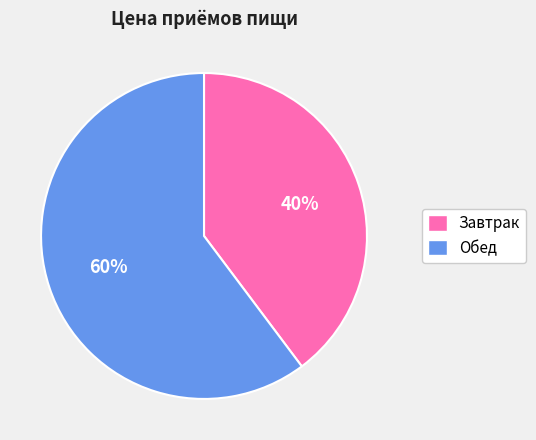

Which slice is the largest?

Обед